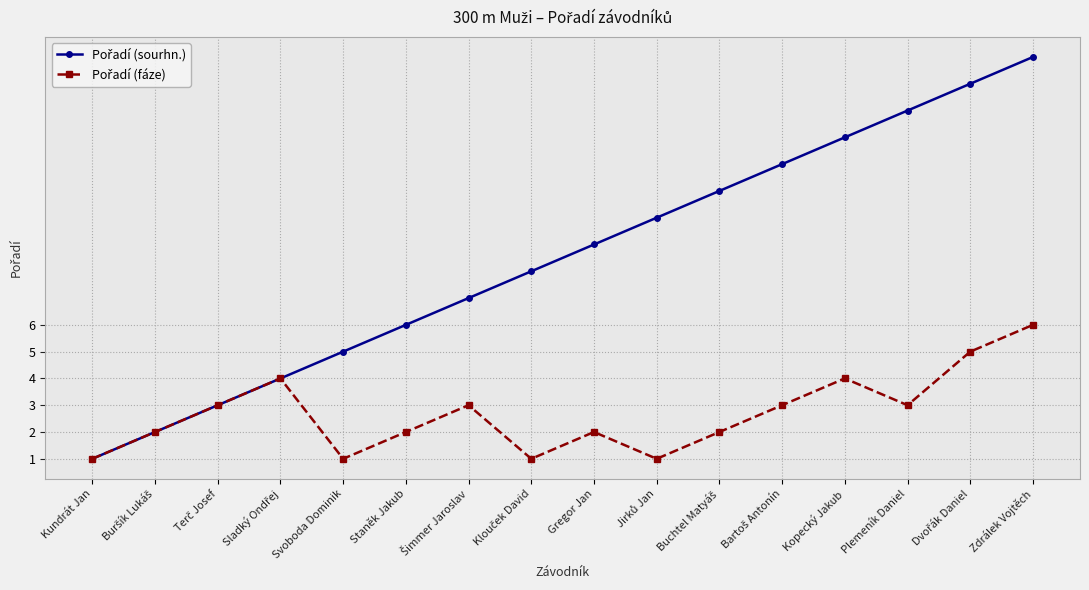

What is the greatest value displayed?

16